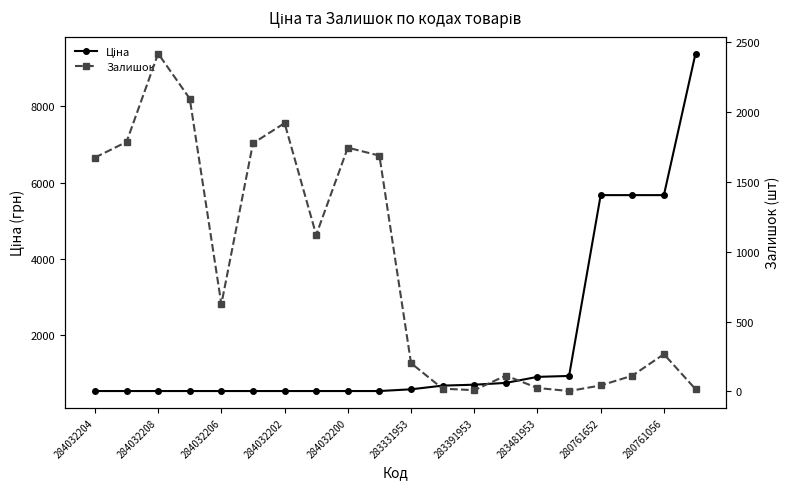

How many data points in Залишок are less than 624?

10